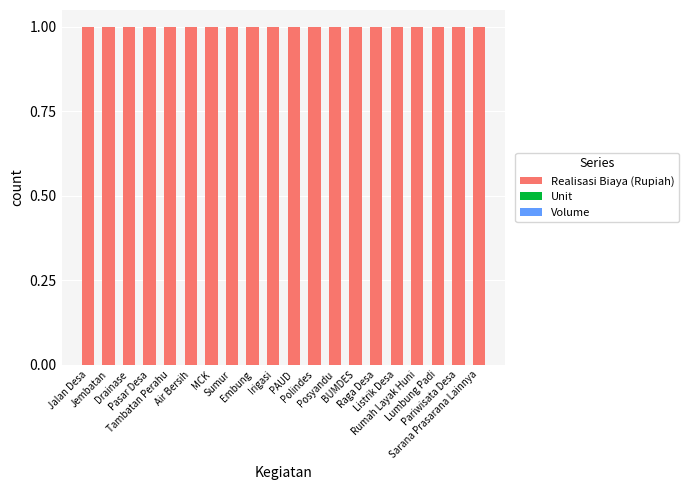

Does the chart contain stacked bars?

Yes